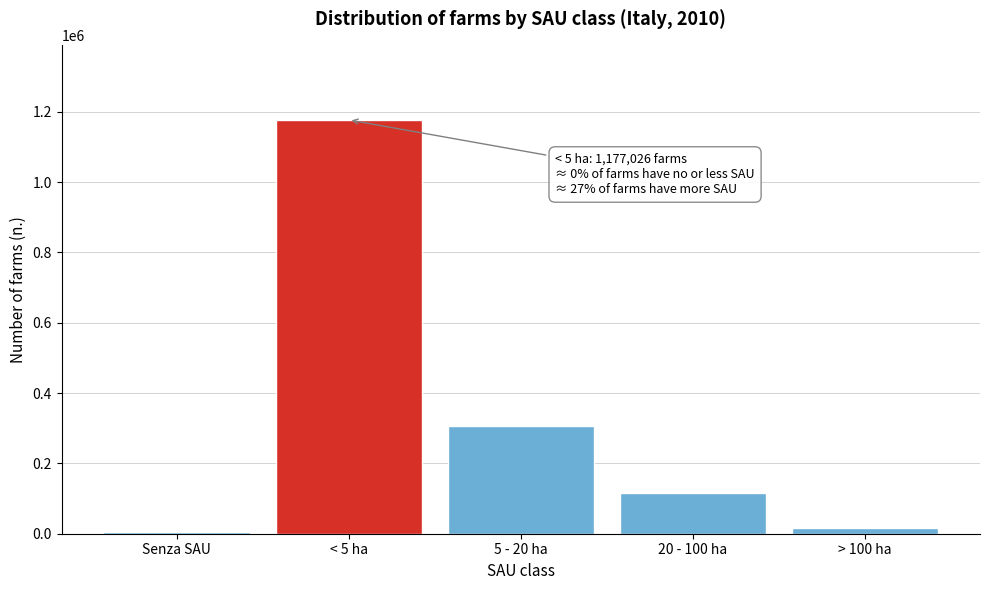

Reading right to left, extract all data points from this chart.

15488	116816	306260	1177026	5294